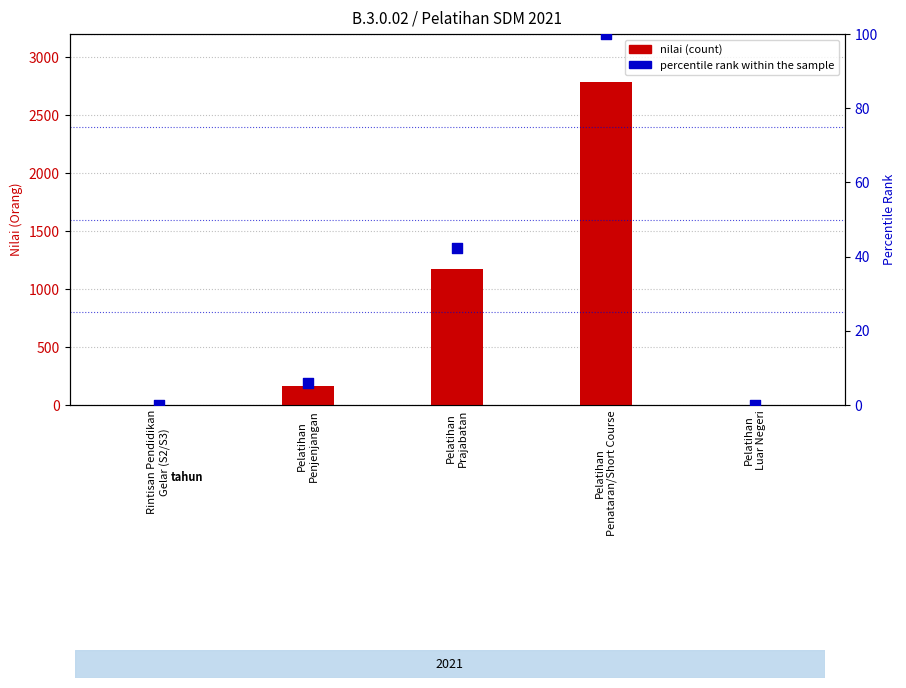

Which series reaches the maximum Y coordinate?

nilai (count)